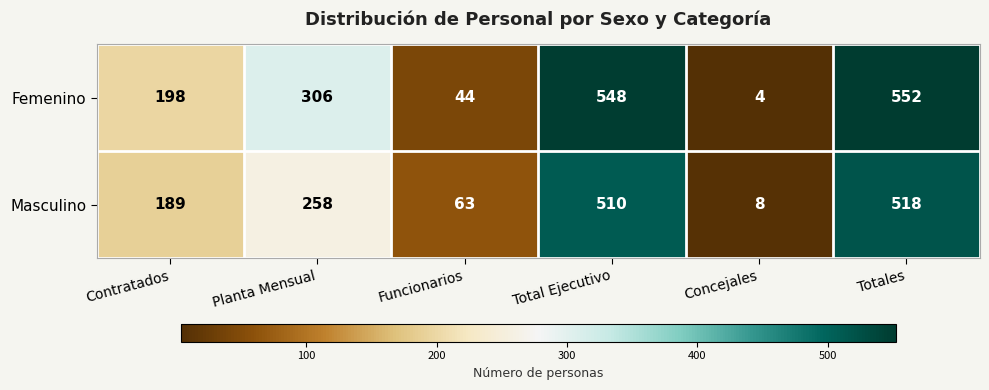

Rank the series at Funcionarios from highest to lowest value.

Masculino, Femenino